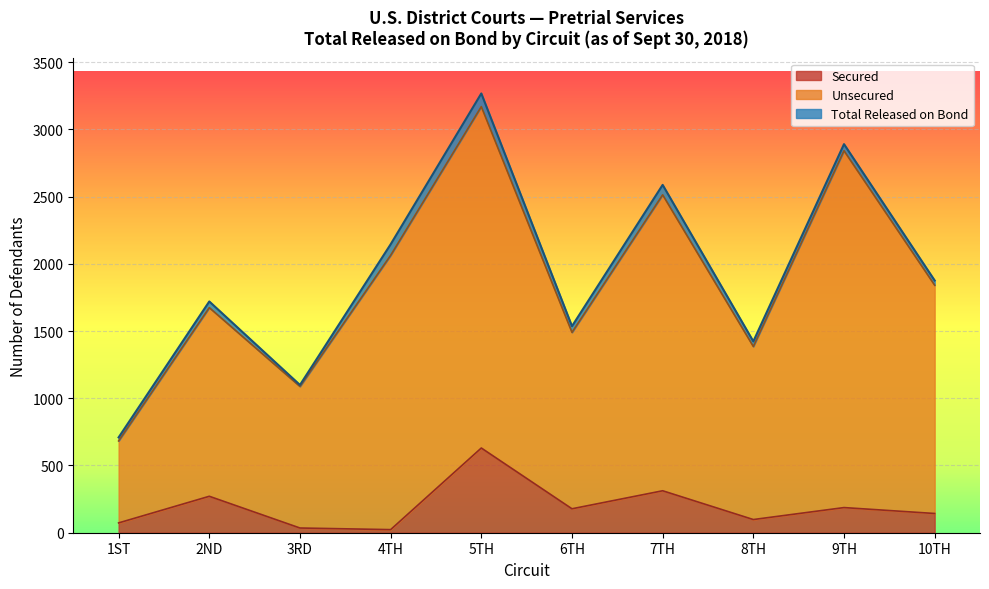

Reading left to right, what are all the values shown in this chart?

Total Released on Bond: 709	1720	1099	2145	3267	1536	2587	1423	2890	1876
Unsecured: 683	1674	1088	2063	3169	1490	2513	1385	2841	1841
Secured: 73	271	35	23	630	178	312	98	187	143